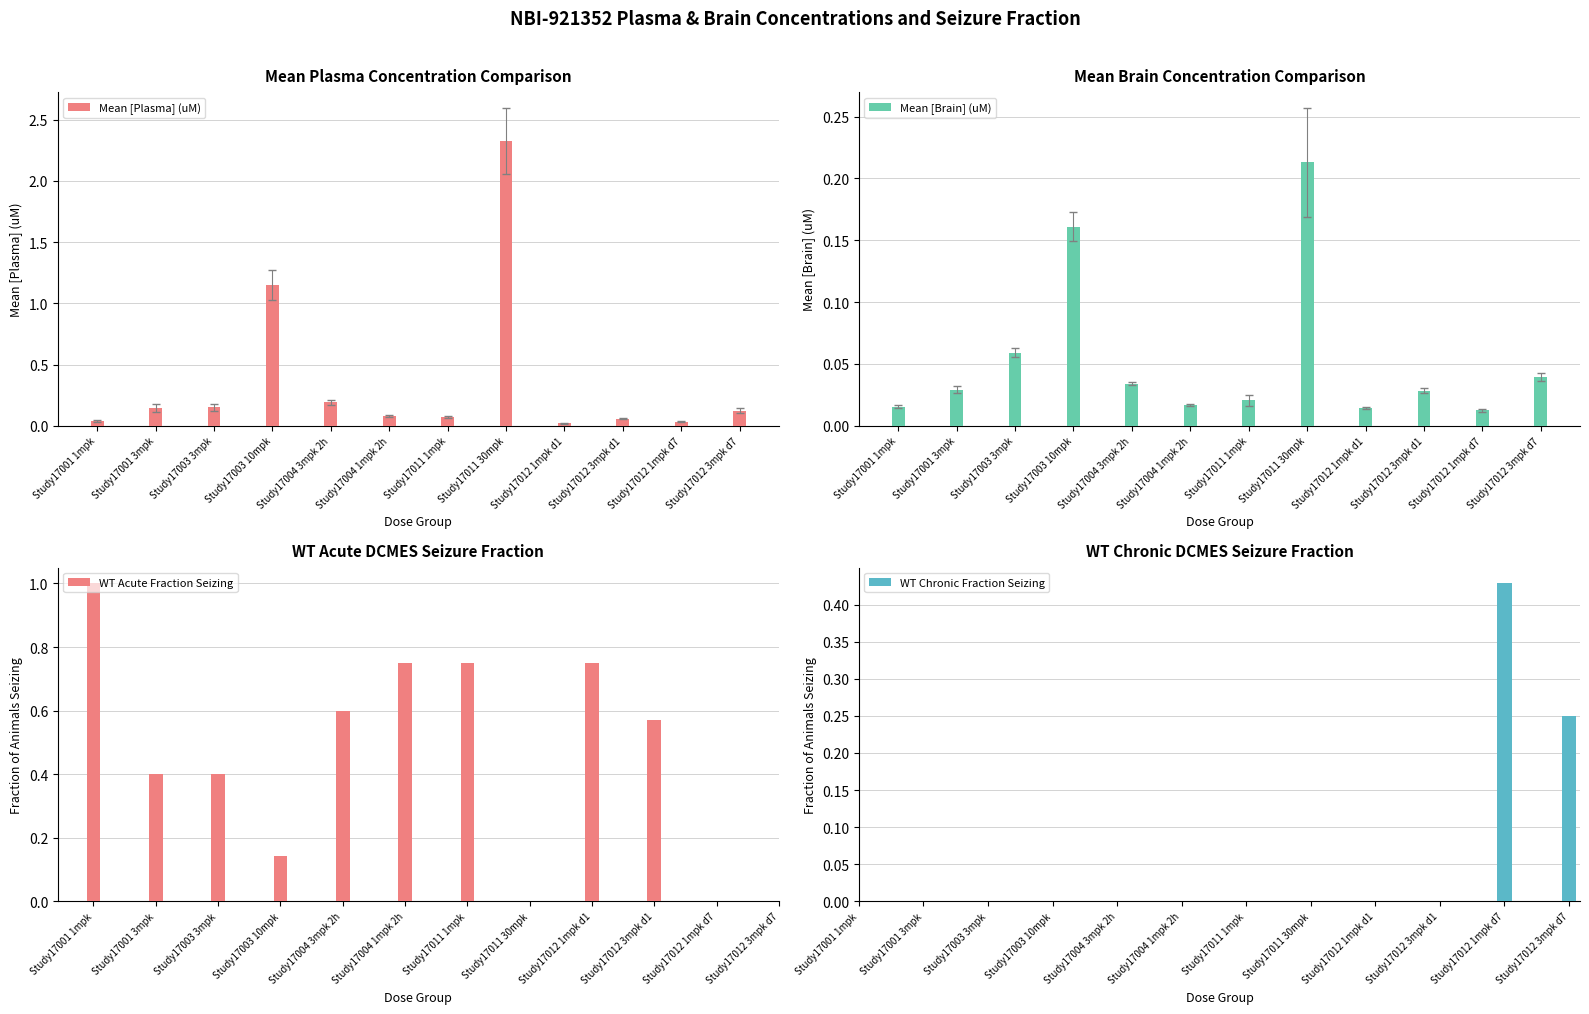

At which label is Mean [Plasma] (uM) closest to 1?

Study17003 10mpk